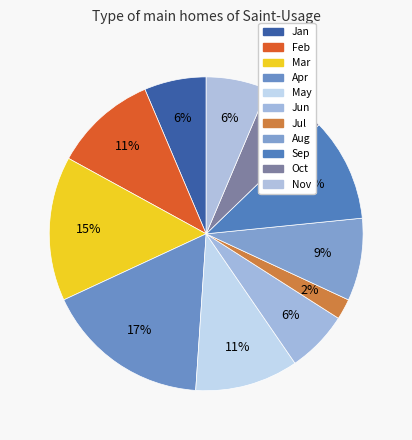

How many segments does this pie chart have?

11